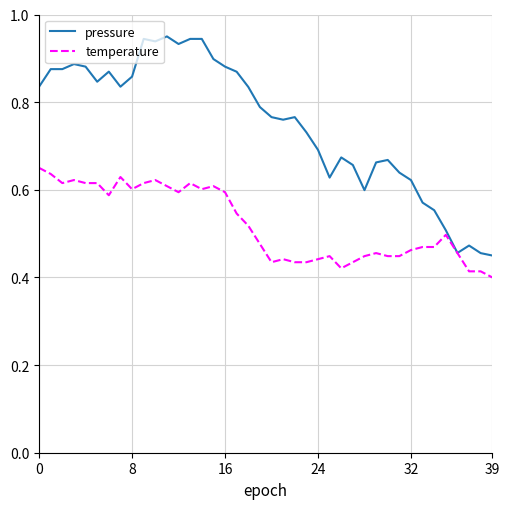

List the series in order of their overall mean, lowest first.

temperature, pressure